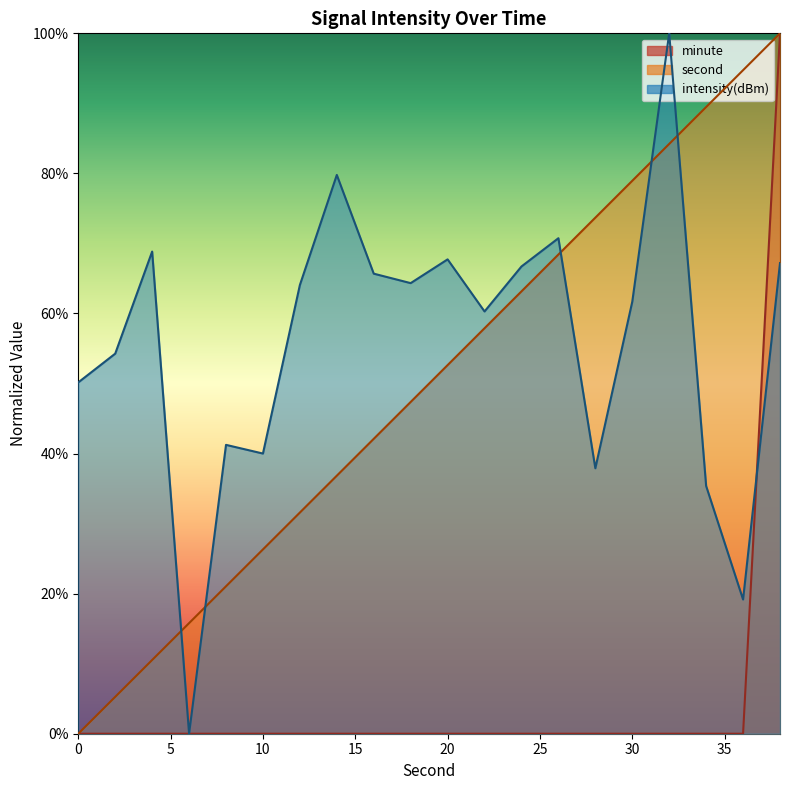

Is the value of second at 26 greater than the value of intensity(dBm) at 2?

Yes